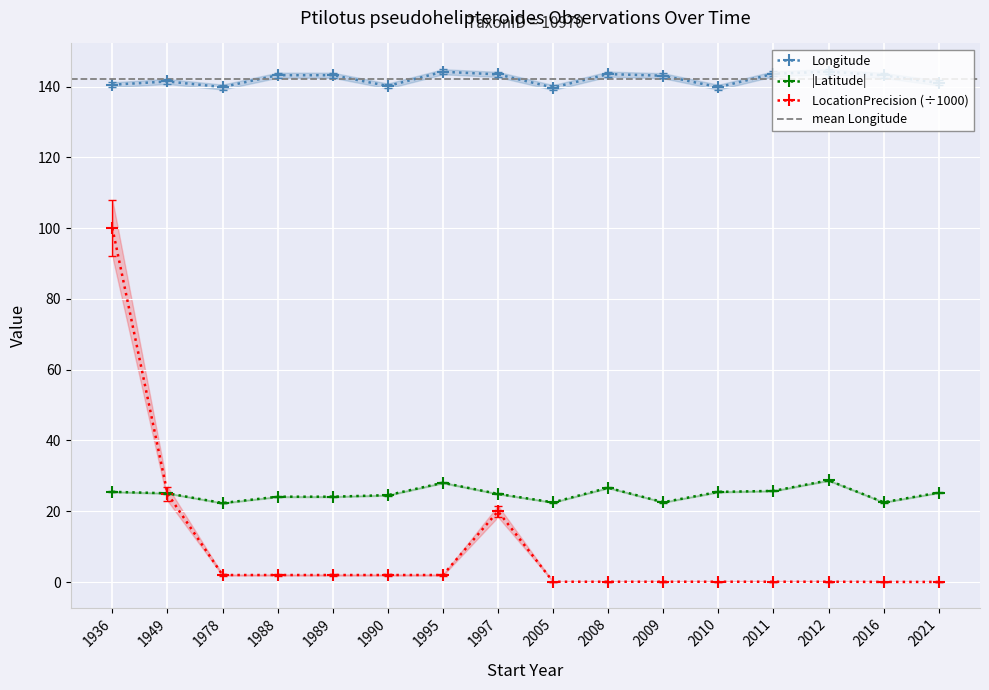

Where do LocationPrecision and Latitude first cross each other?

1949 and 1978